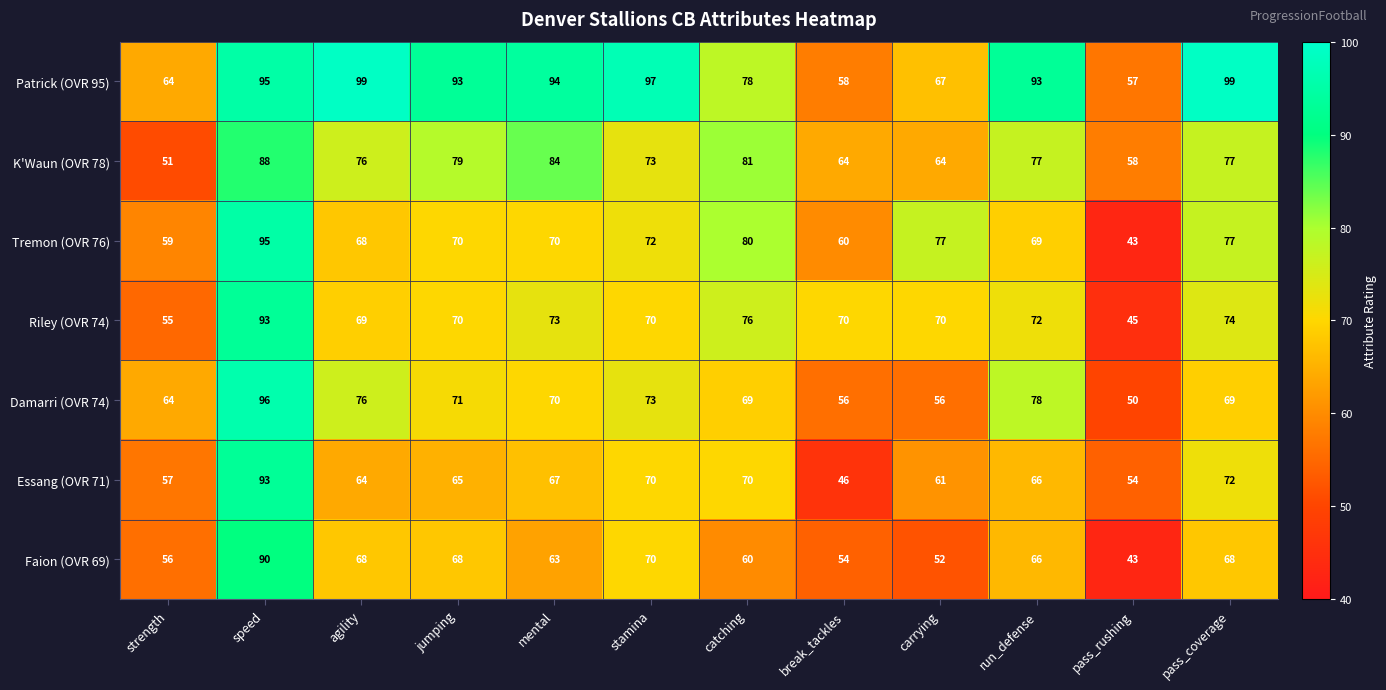

Is it true that Damarri (OVR 74) equals 71 at jumping?

True